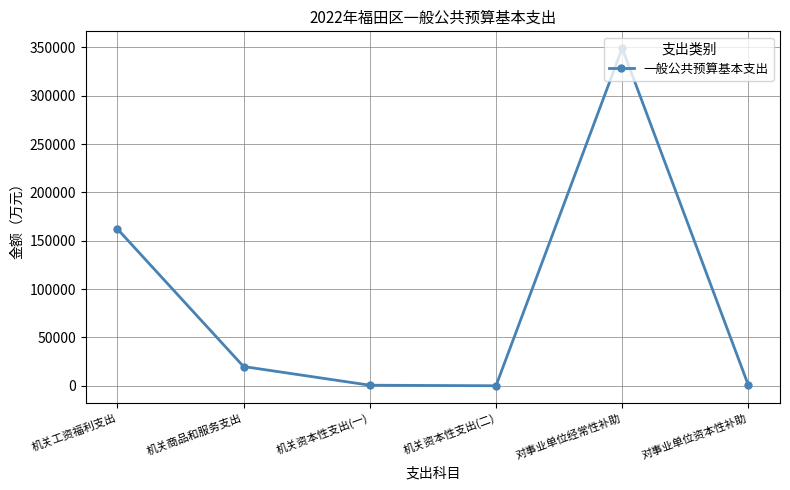

What is the label of the 4th point from the right?

机关资本性支出(一)